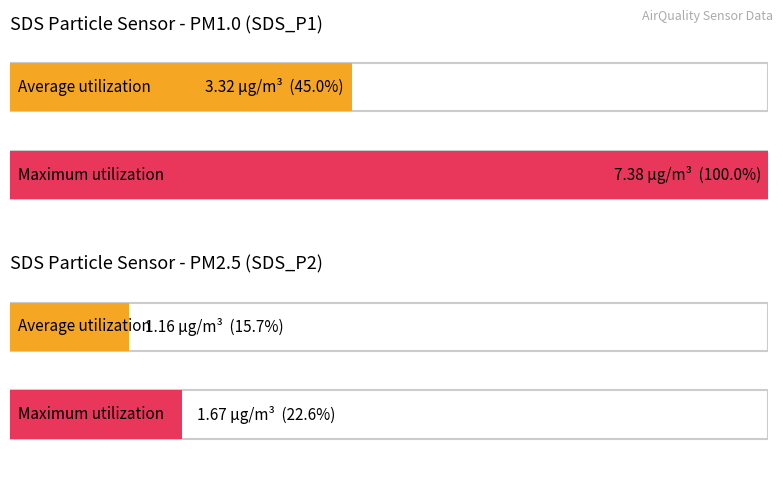

Which series has the widest spread of values?

SDS_P1